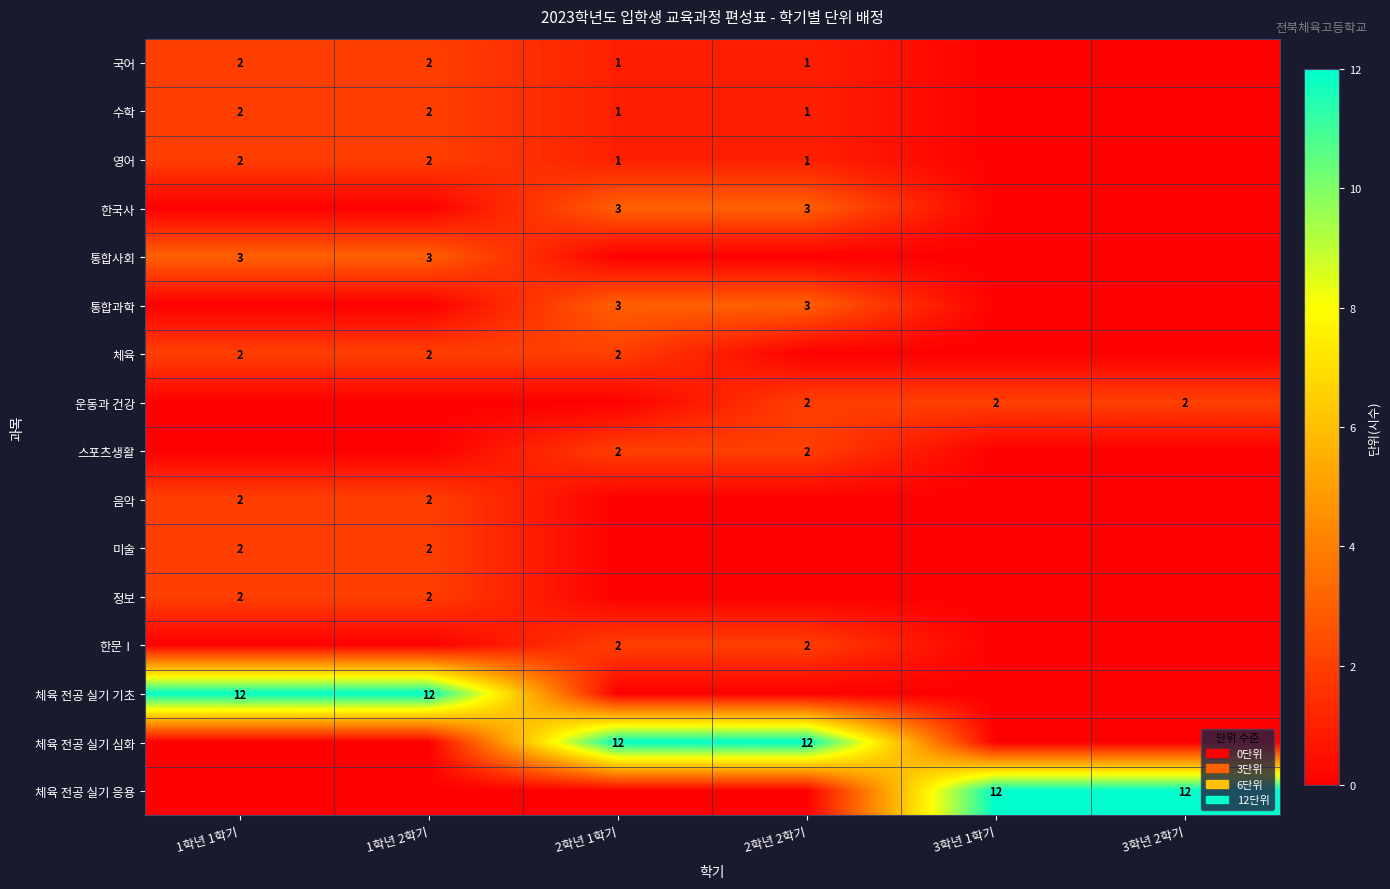

Which category has the highest value across all series?

1학년 1학기